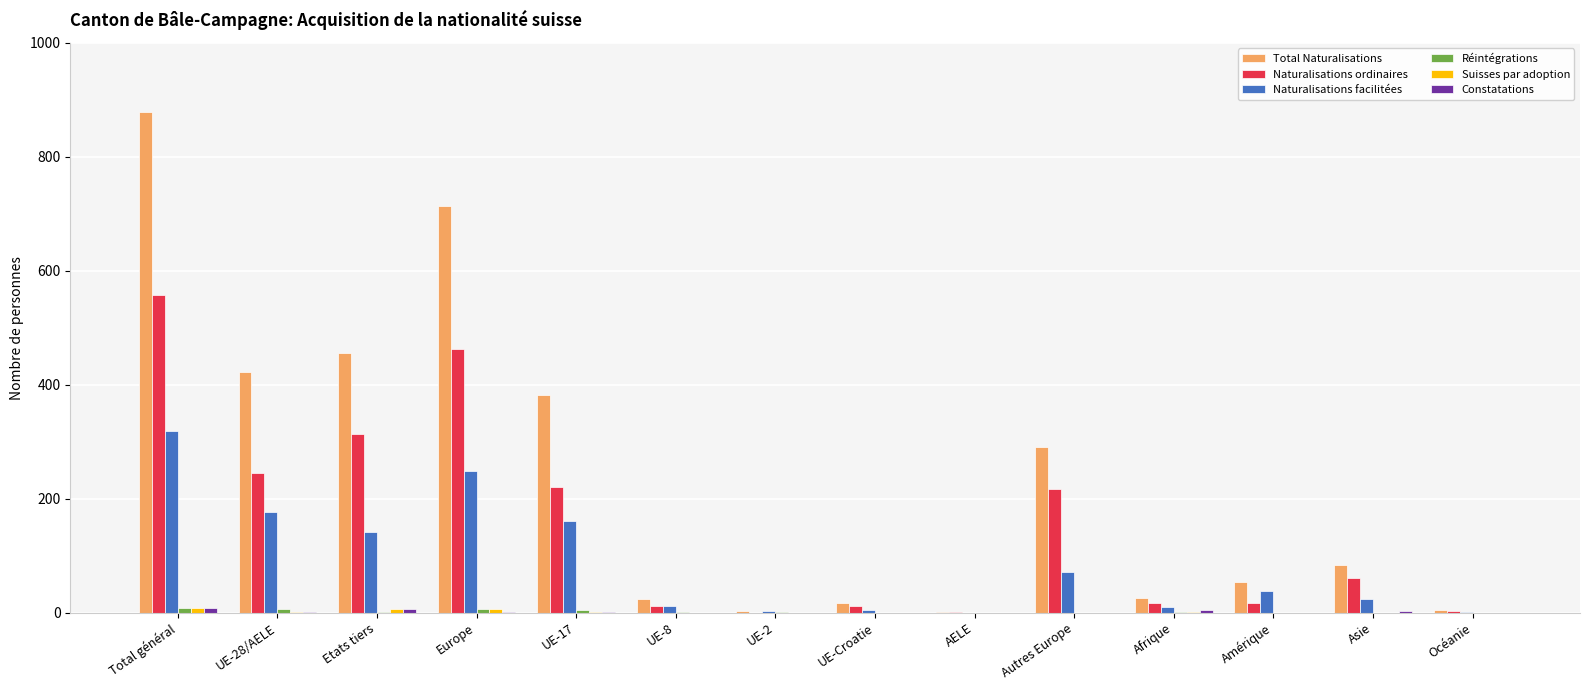

What is the average value of the Naturalisations ordinaires series?

153